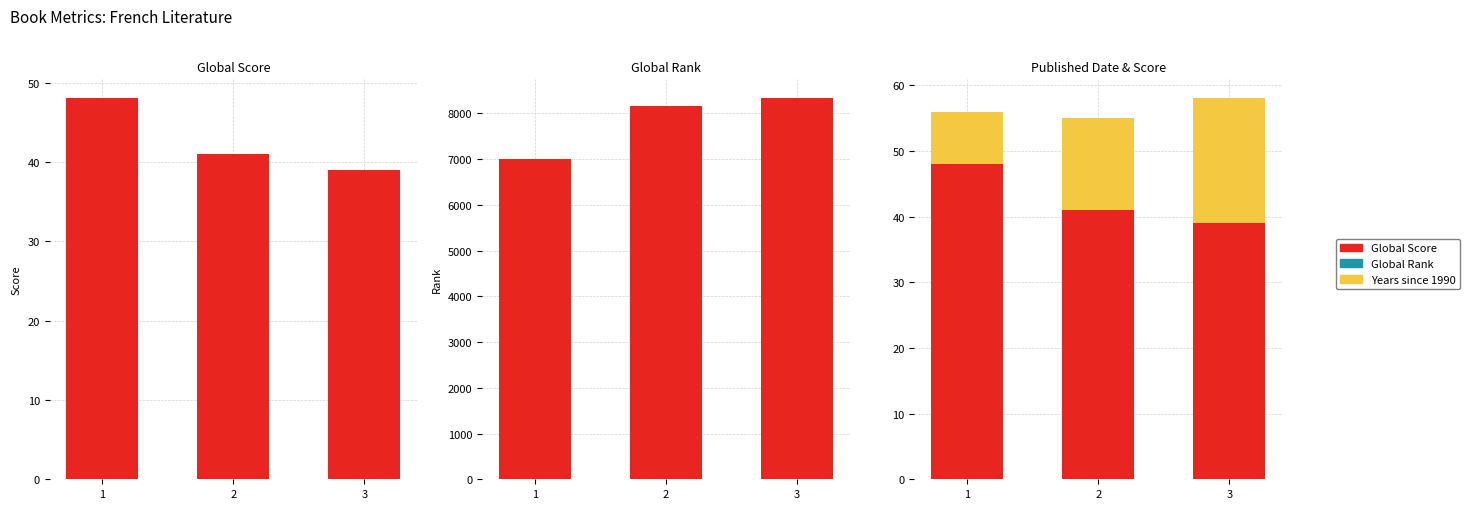

What value does the Global Score series have at 1?

48